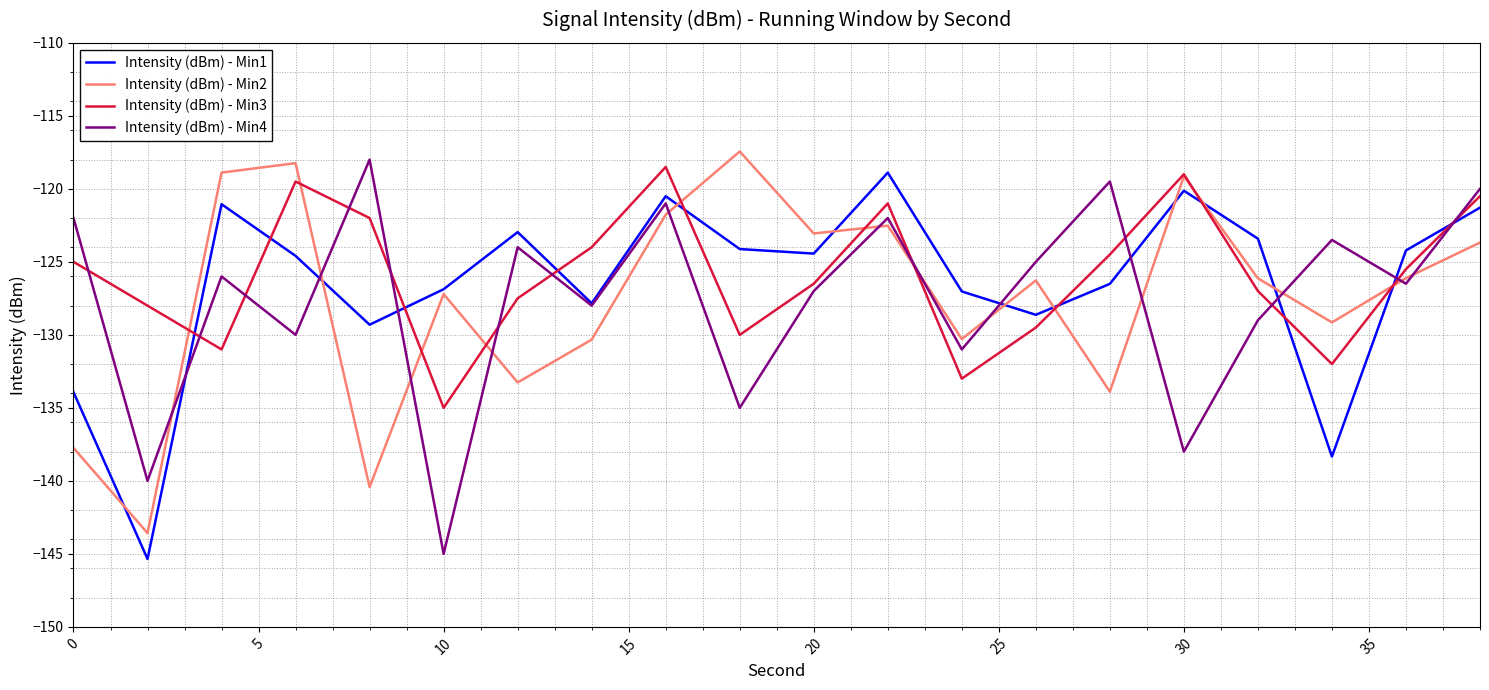

Does the chart display data point markers on the line(s)?

No